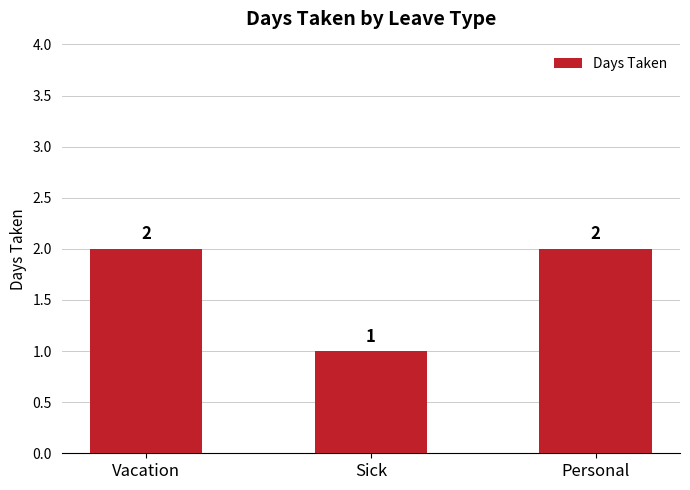

What is the value of the 3rd bar from the left?

2